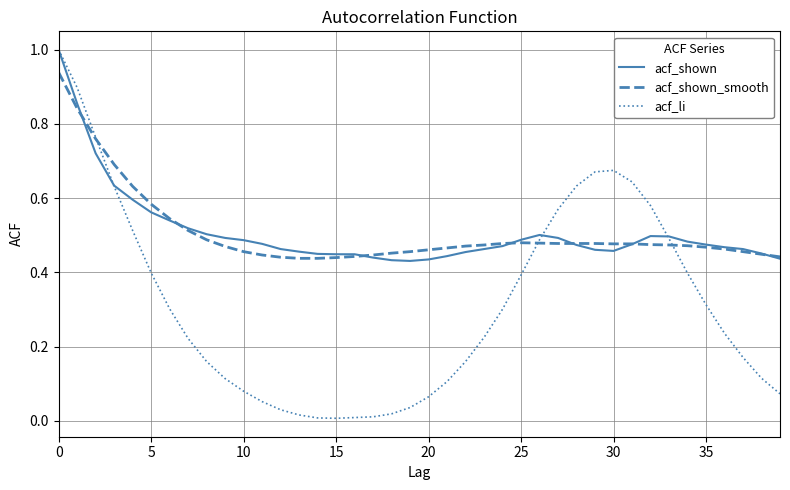

Which series has the largest range (max minus min)?

acf_li